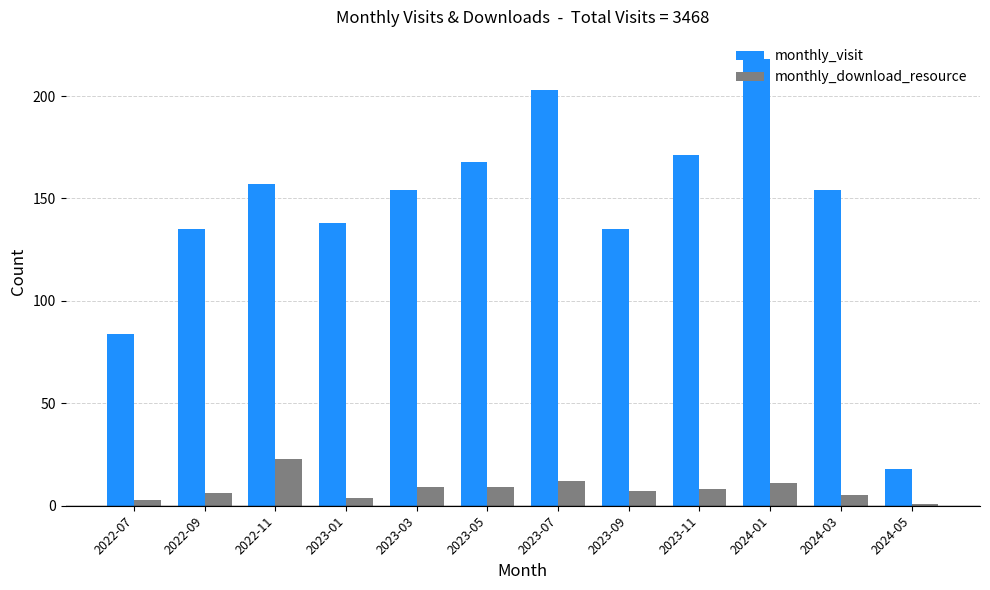

How many distinct data groups are displayed?

2